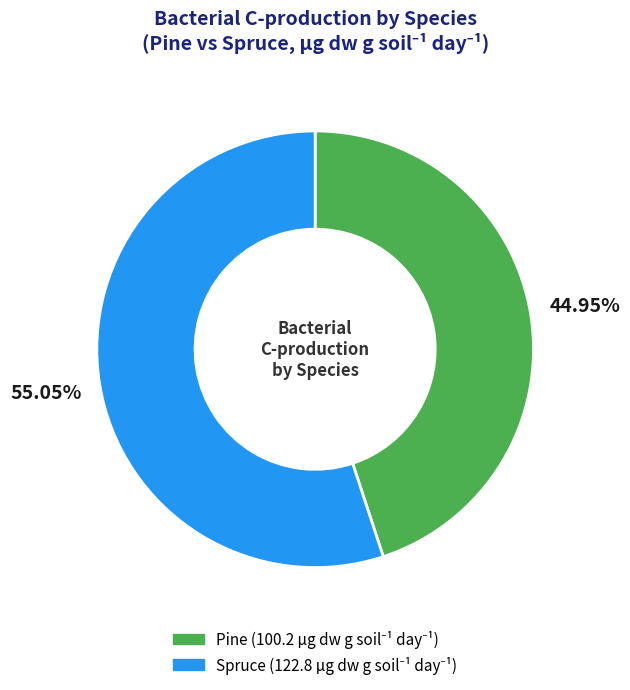

How many segments does this pie chart have?

2